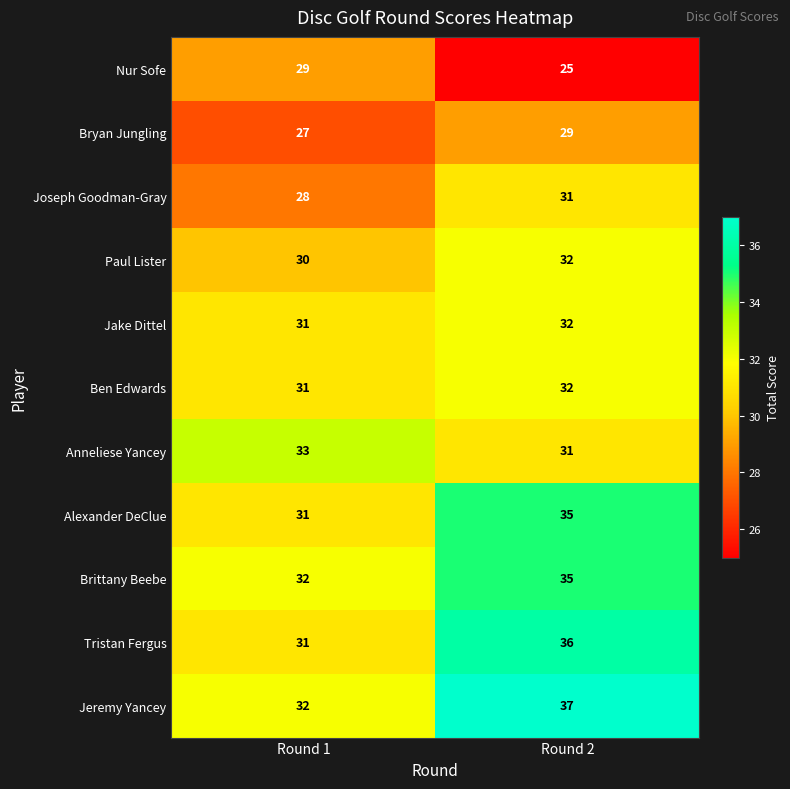

What is the maximum value for Tristan Fergus?

36